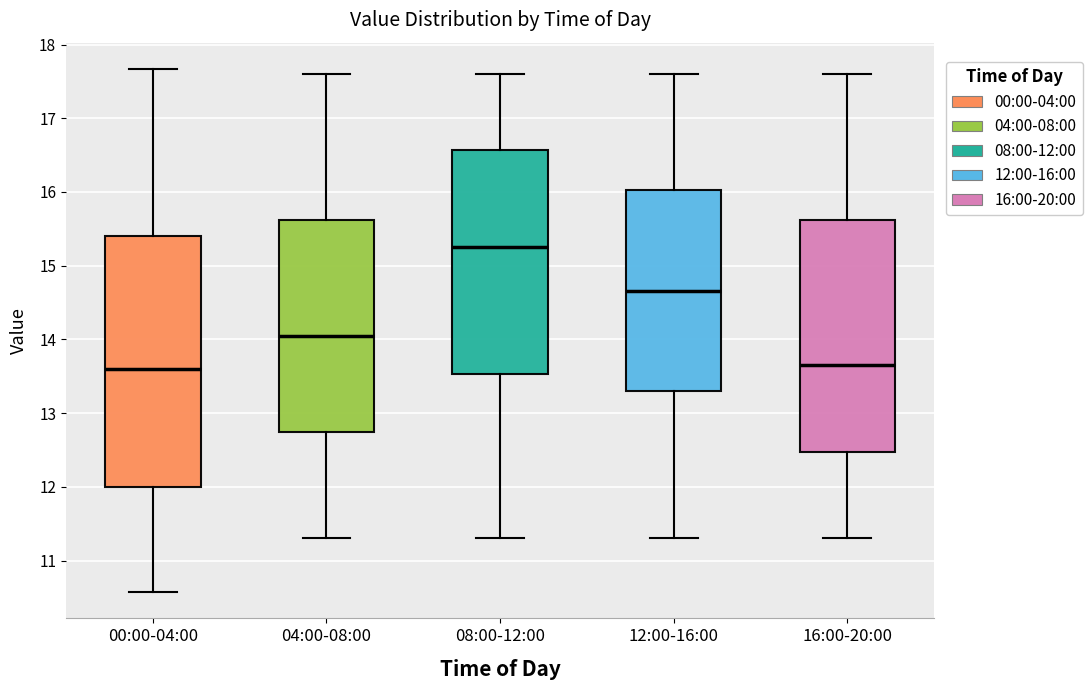

Comparing the boxes themselves (not the whiskers), which one is the tallest?

00:00-04:00